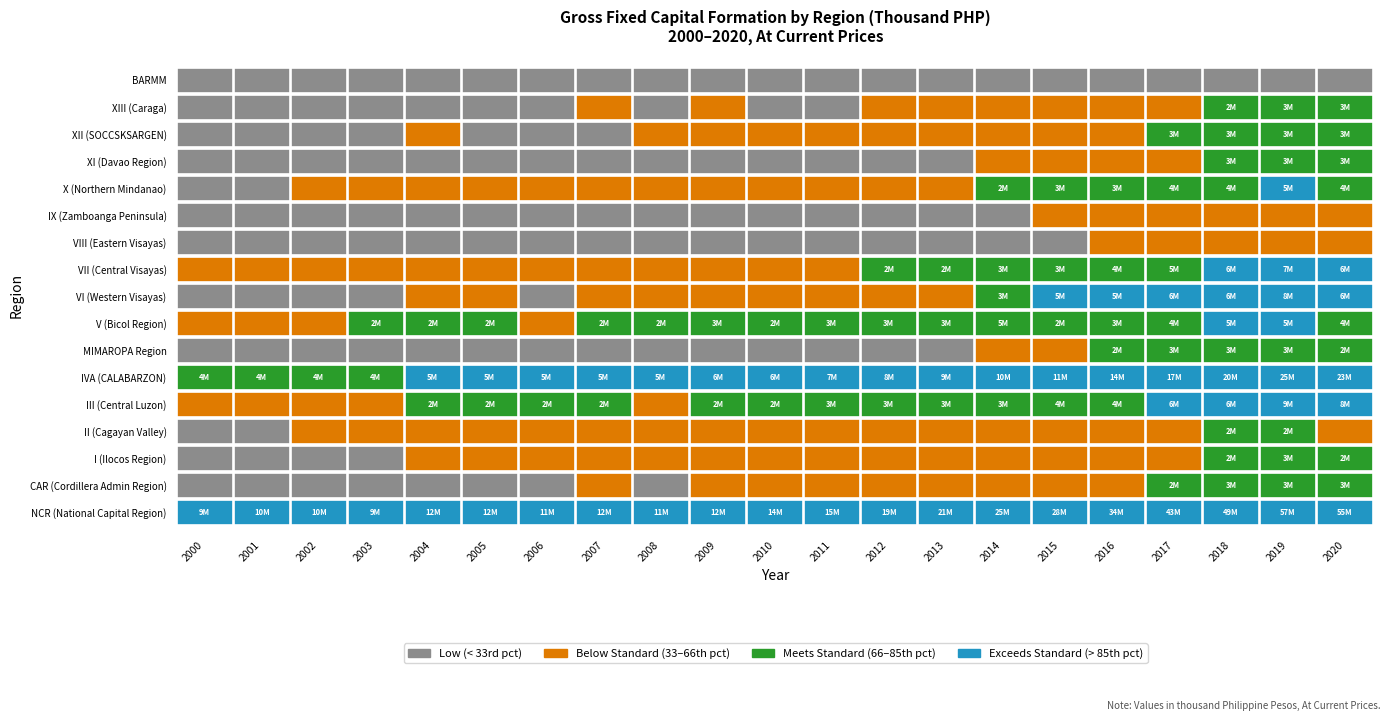

Which series has the largest total across all categories?

NCR